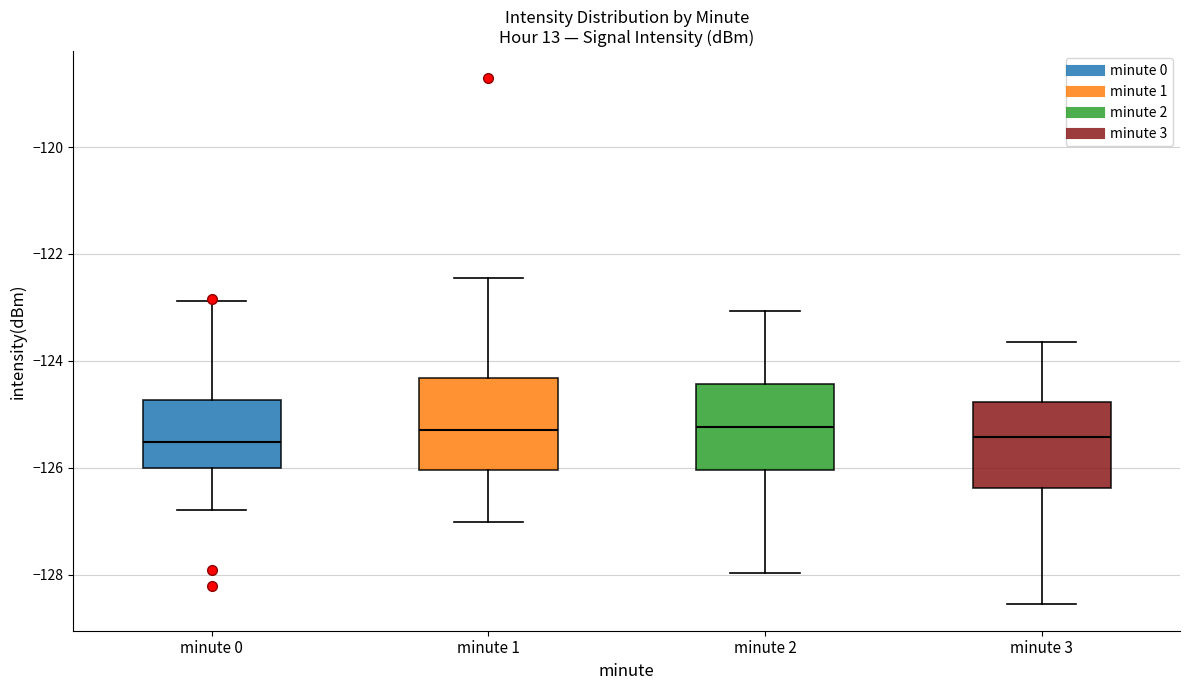

Where does the upper whisker of the box for minute 0 end on the y-axis? The values are not printed on the chart, so give them approximately, as read against the axis.

-122.8